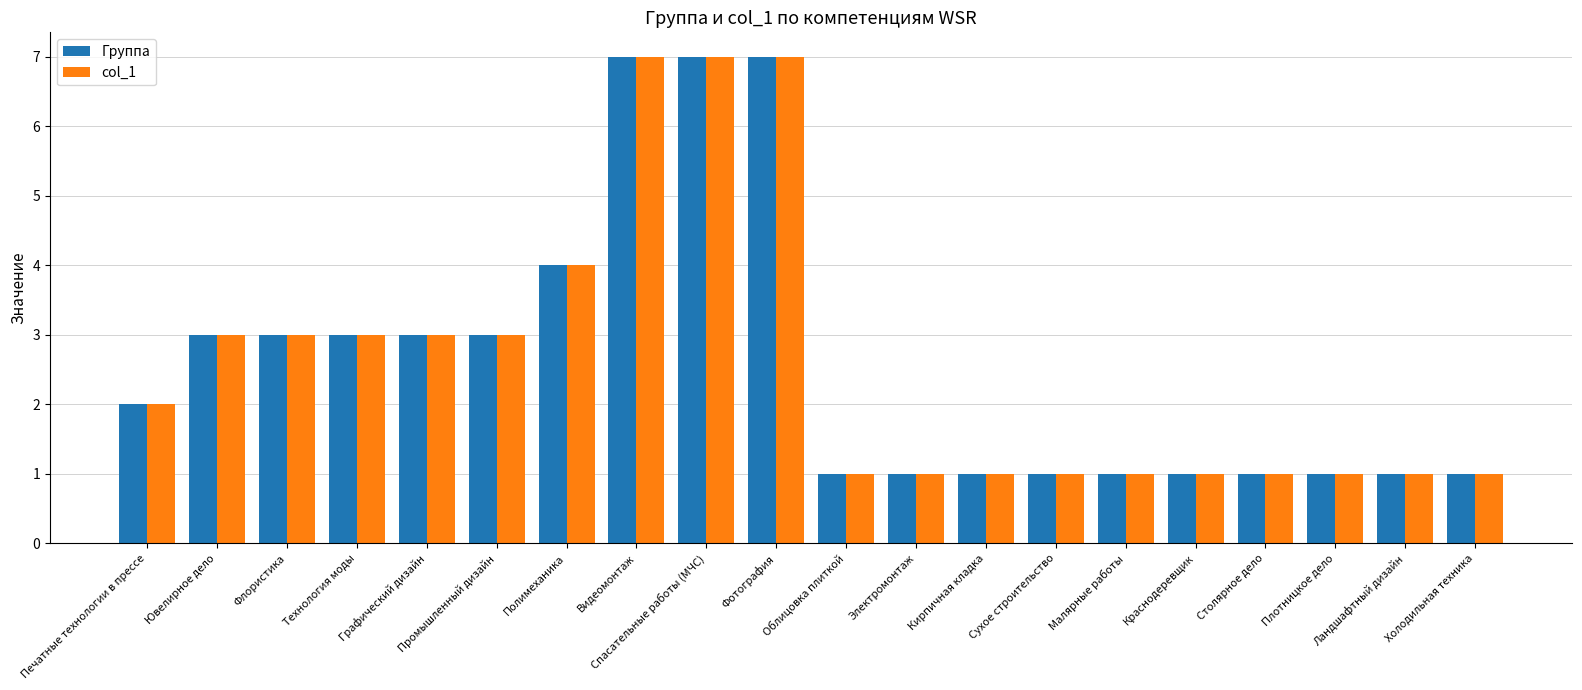

What is the sum of all col_1 values?

52